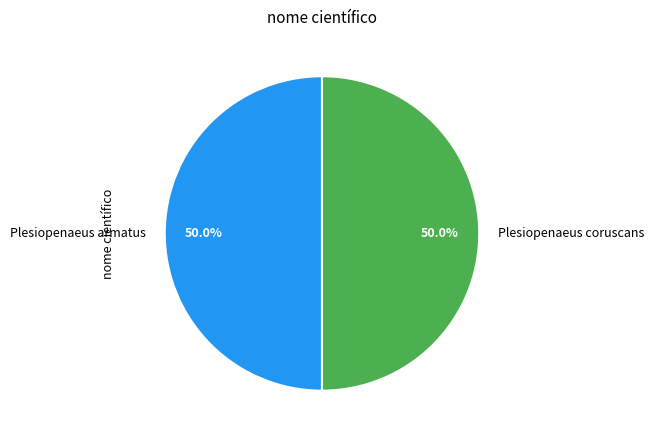

The Plesiopenaeus armatus slice represents 59% of the pie. True or false?

False